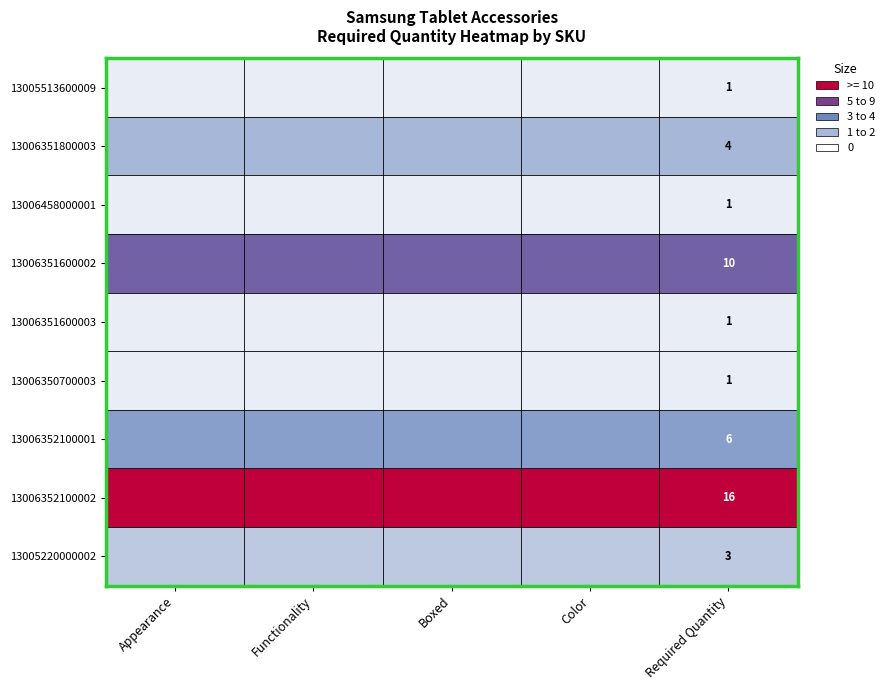

What is the difference between the highest and lowest values at Required Quantity?

15